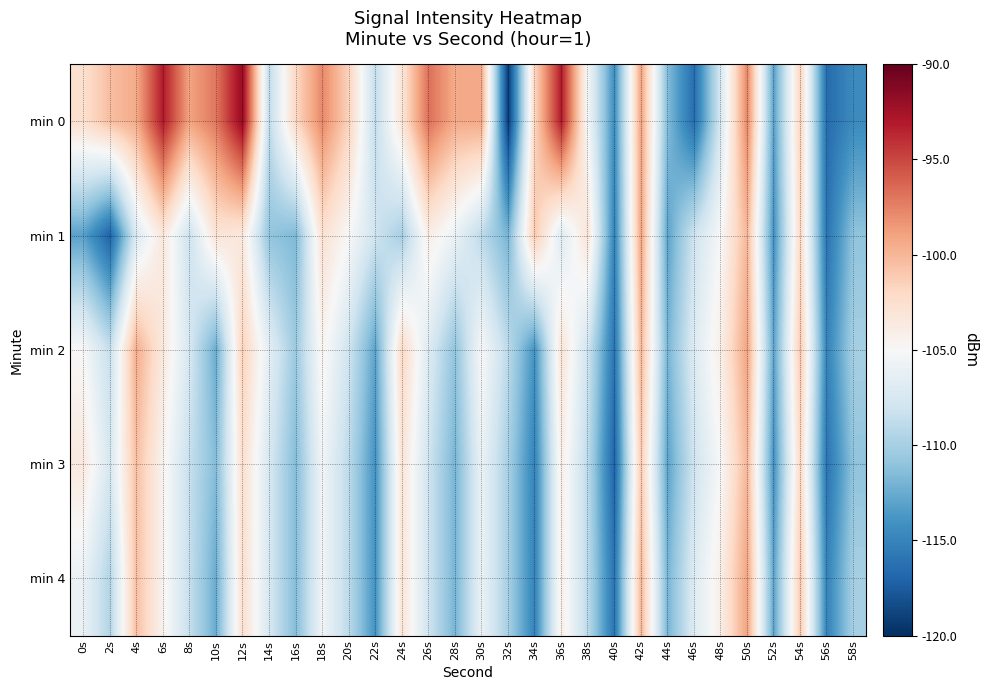

Rank the series at 48s from highest to lowest value.

min 2, min 4, min 1, min 3, min 0